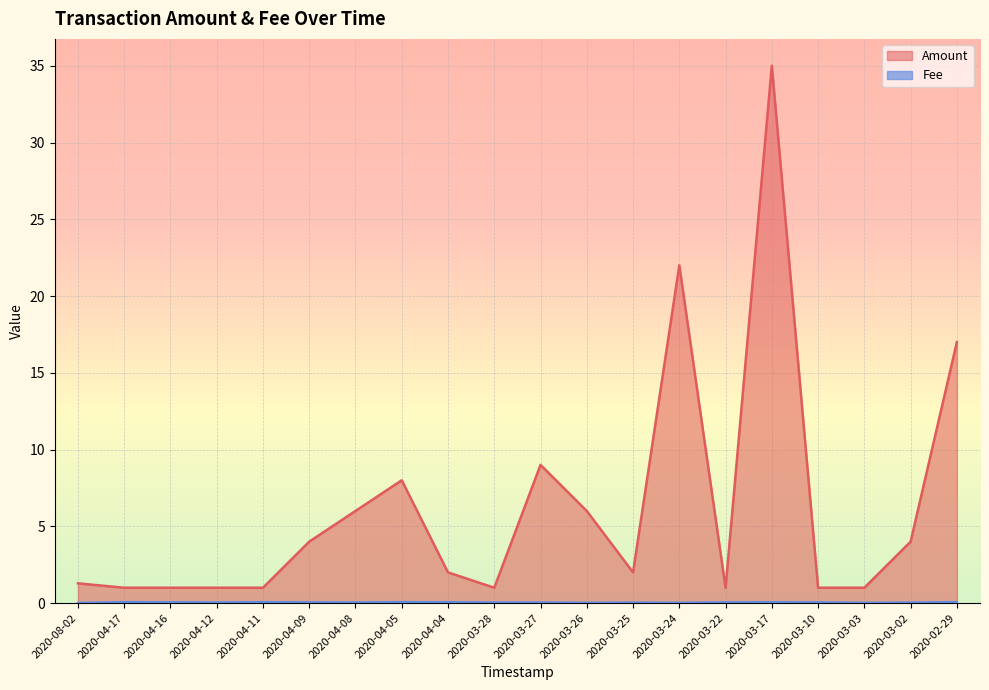

What is the sum of all Fee values?

0.8